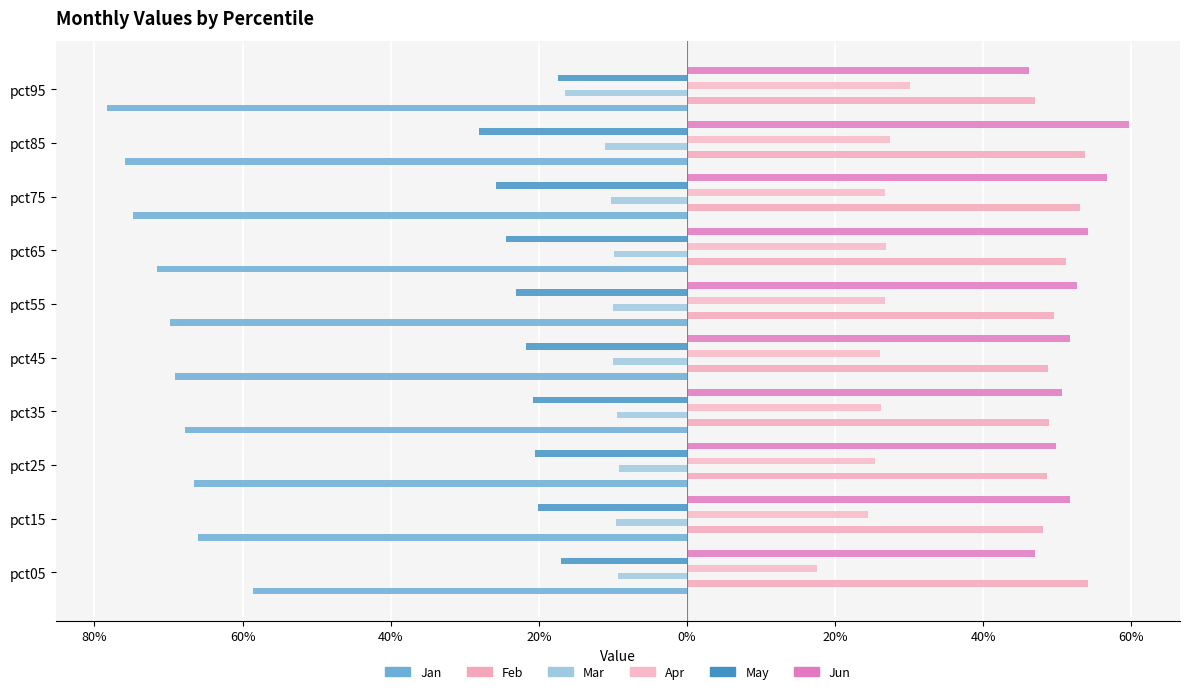

What is the difference between the maximum and second lowest values in the Jan series?

0.2